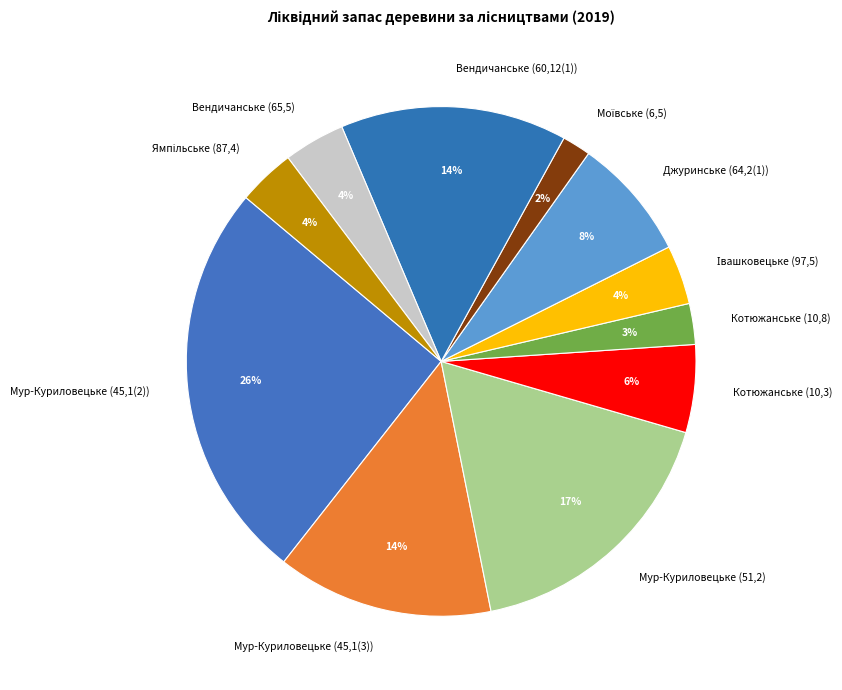

To the nearest percent, what is the difference between the largest and smallest slice percentages?

24%